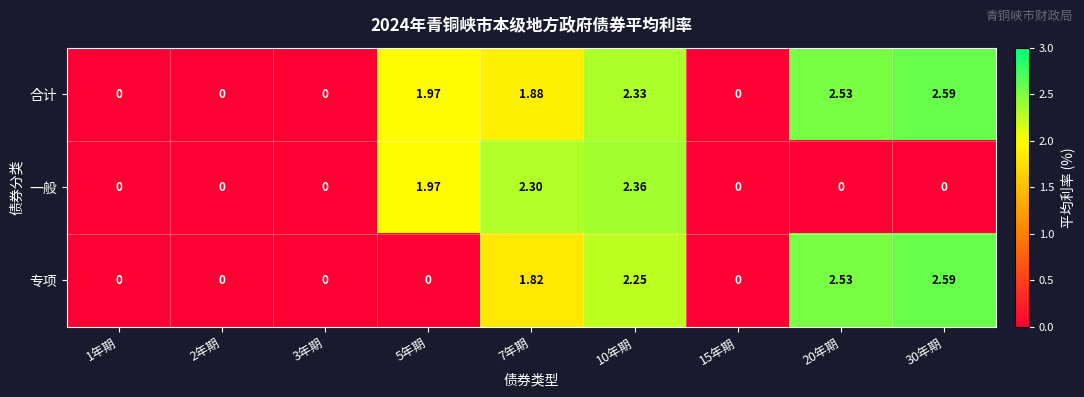

Rank the series by their average value, from highest to lowest.

合计, 专项, 一般